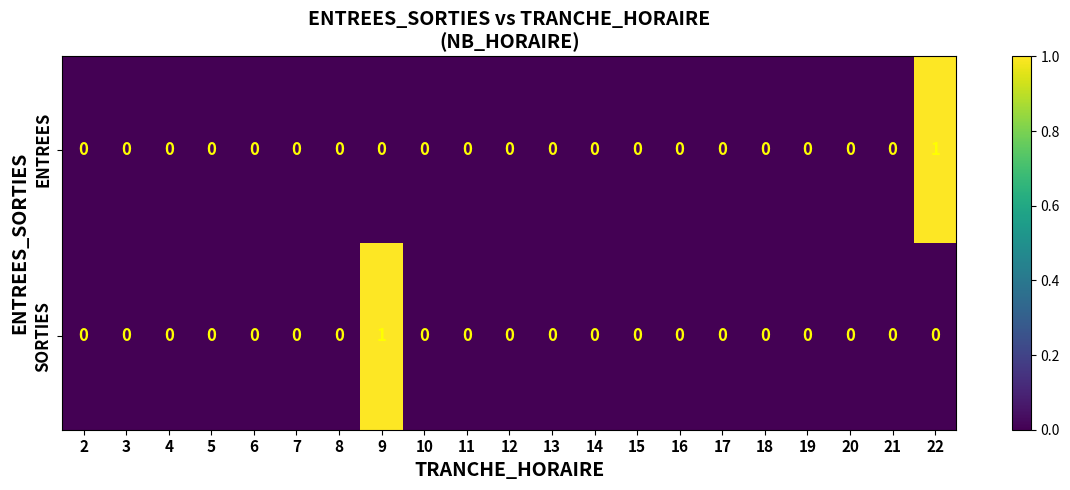

True or false: ENTREES has a value of 1 at 16.

False